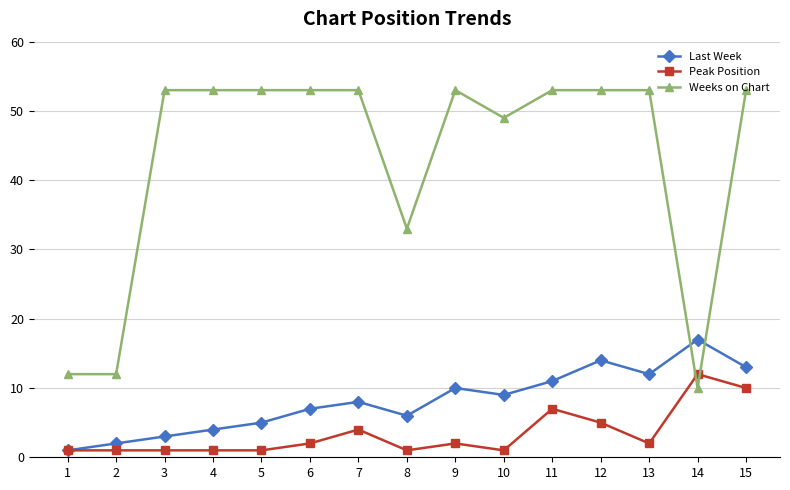

Which category has the highest value in the Peak Position series?

14